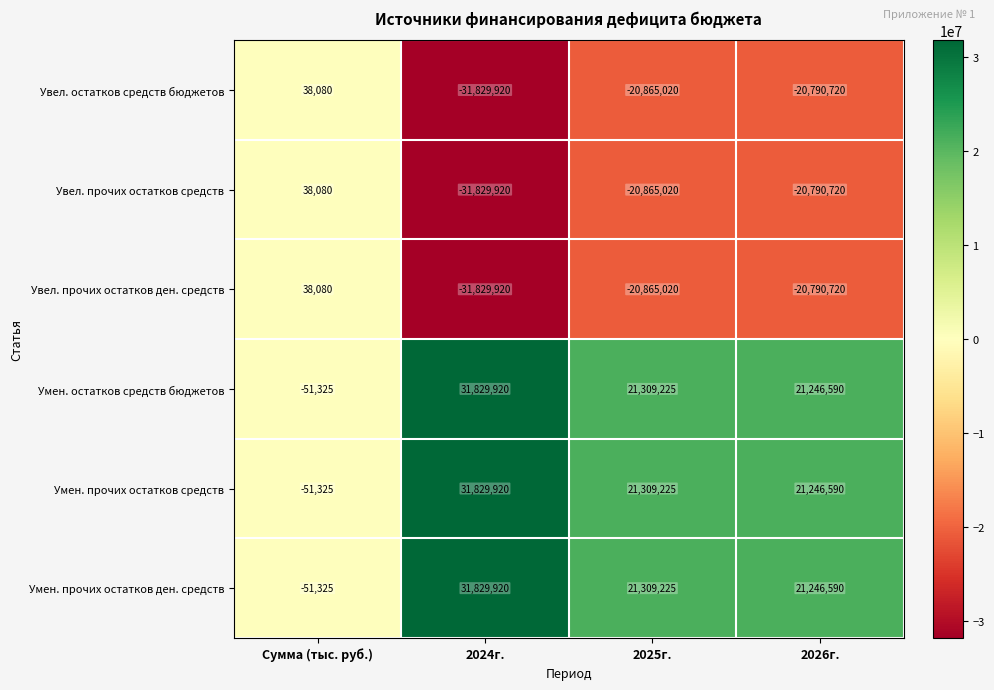

How many series are shown in this chart?

6